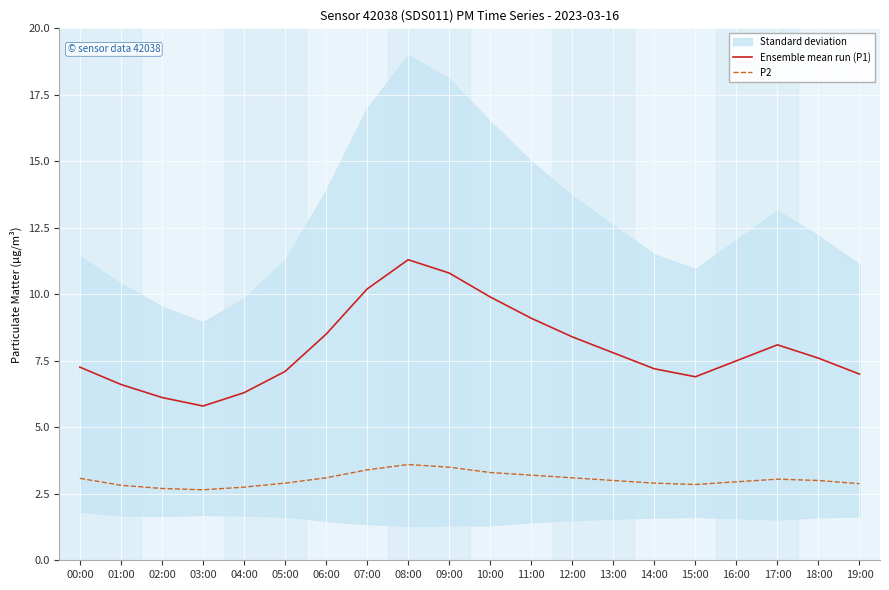

How many values in the Ensemble mean run (P1) series are below 7?

5